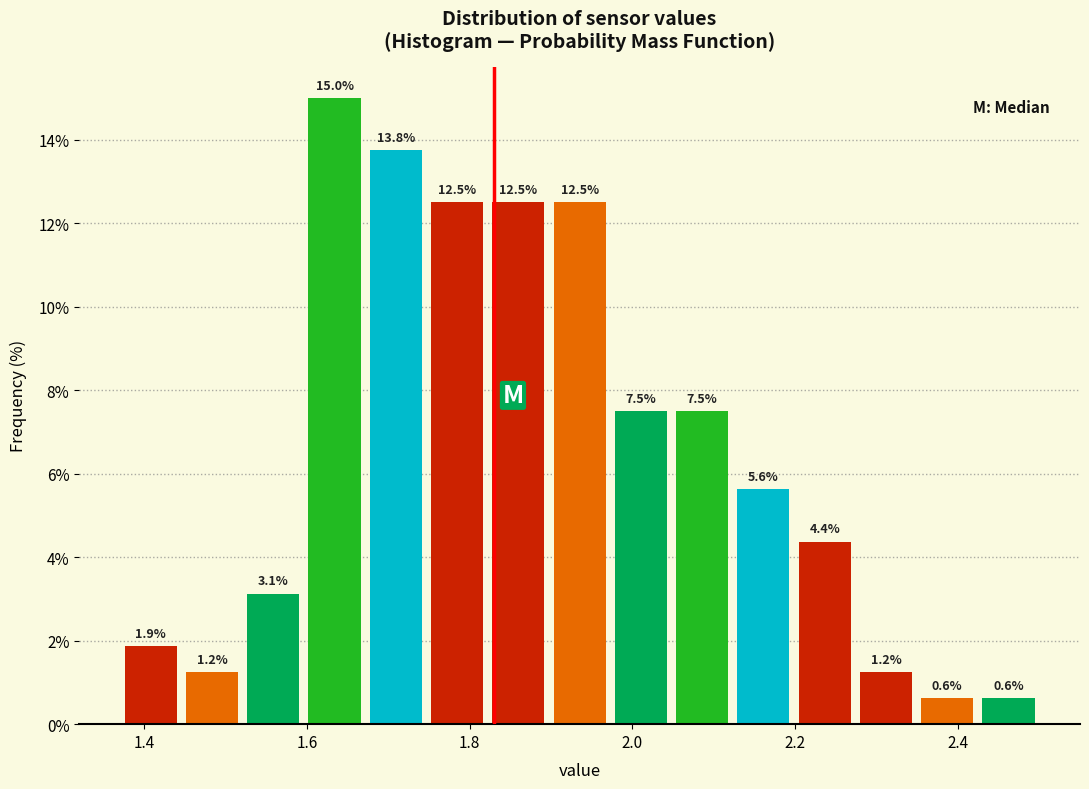

Read against the x-axis, roughly where is the centre of the tallest bar?

1.64